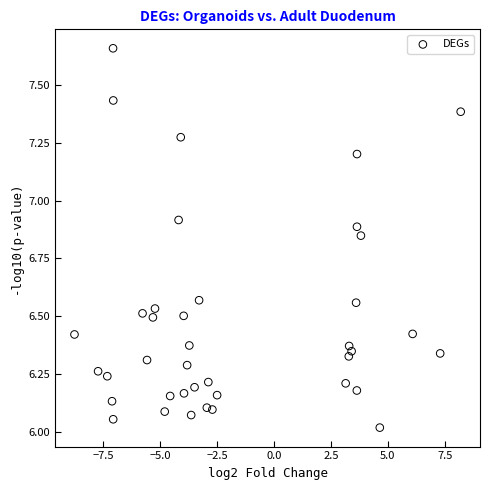

What is the range of X values (max minus min)?

16.9